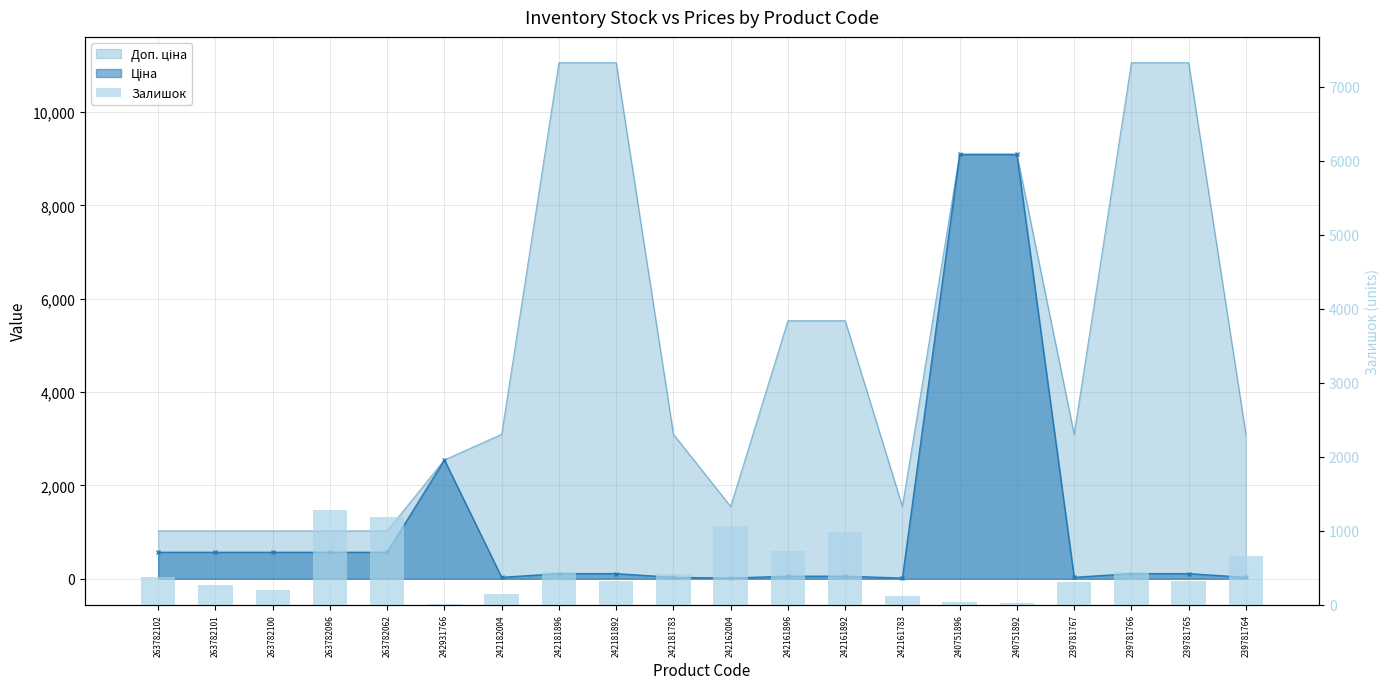

How many categories are shown in the chart?

20